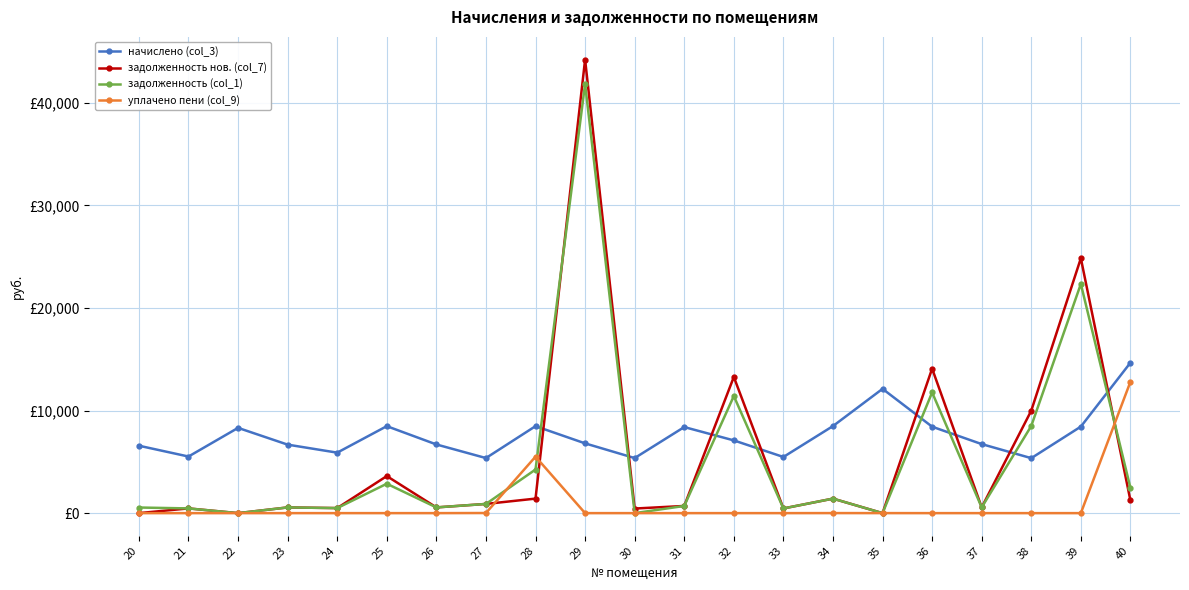

Reading left to right, extract all data points from this chart.

начислено (col_3): 6570.5	5516.4	8309.6	6675.8	5894.0	8476.6	6693.4	5367.0	8476.6	6798.8	5367.0	8388.7	7088.6	5472.5	8485.3	12113.2	8423.9	6728.5	5358.2	8432.6	14660.5
задолженность нов. (col_7): 0.0	459.7	0.0	556.3	491.2	3611.4	557.8	896.0	1415.2	44203.6	447.2	699.1	13271.6	456.0	1414.2	1.0	14083.1	560.7	9989.4	24837.9	1237.0
задолженность (col_1): 547.5	459.7	0.0	556.3	491.2	2865.6	557.8	894.5	4250.4	41829.7	0.0	699.1	11412.8	456.0	1414.2	0.0	11763.6	560.7	8496.1	22336.2	2459.7
уплачено пени (col_9): 0.0	0.0	0.0	0.0	0.0	0.0	0.0	11.2	5504.9	0.0	0.0	0.0	0.0	0.0	4.4	2.9	0.0	0.0	0.0	0.0	12801.2